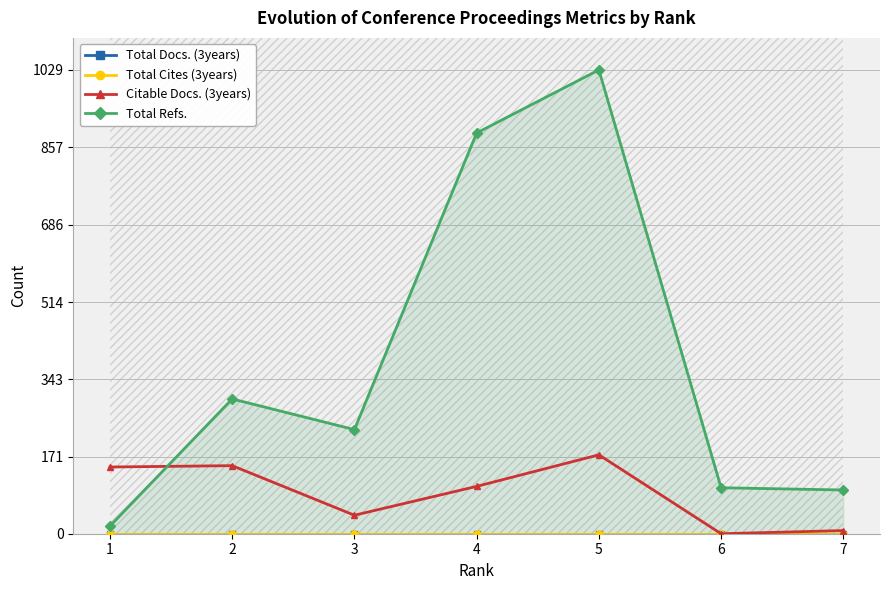

Which series has the largest range (max minus min)?

Total Refs.